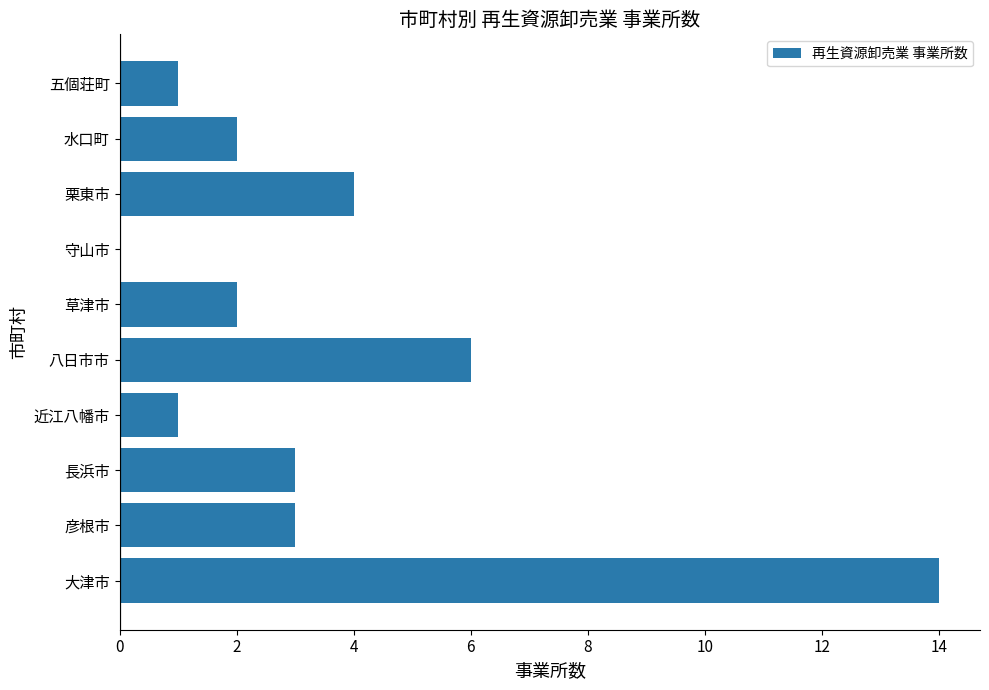

Reading bottom to top, extract all data points from this chart.

大津市=14	彦根市=3	長浜市=3	近江八幡市=1	八日市市=6	草津市=2	守山市=0	栗東市=4	水口町=2	五個荘町=1